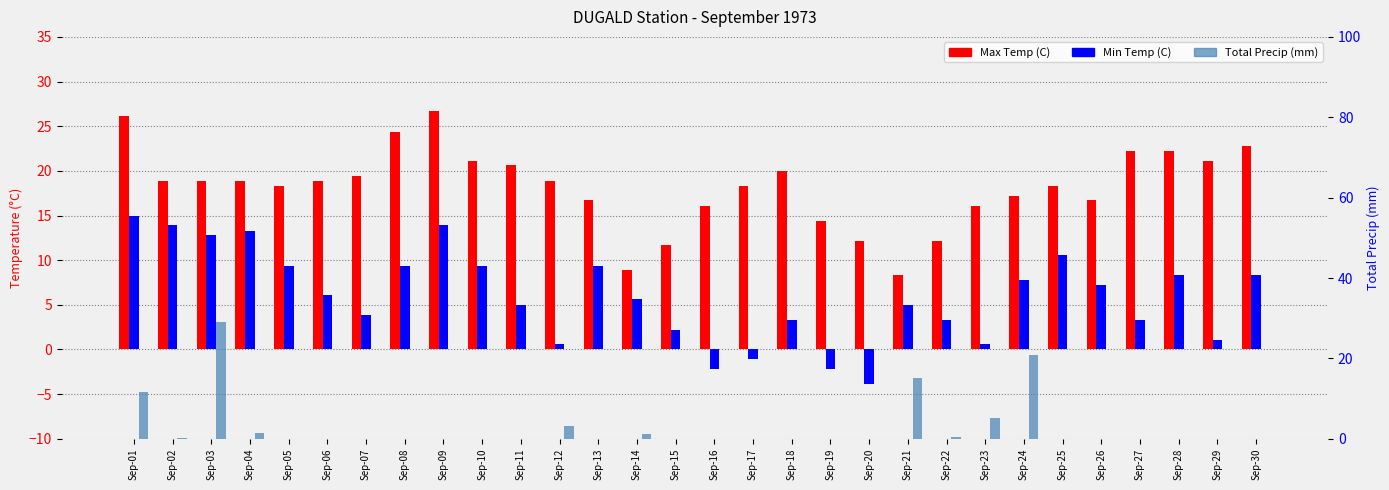

Which series has the largest total across all categories?

Max Temp (C)